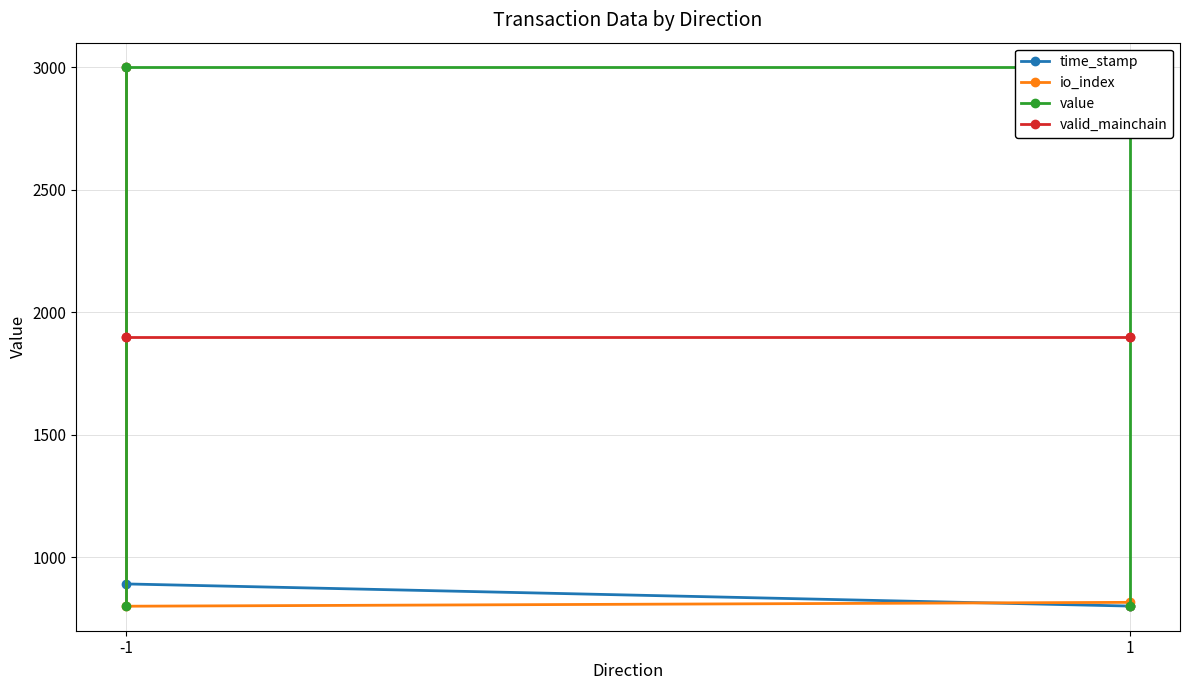

How many series are shown in this chart?

4